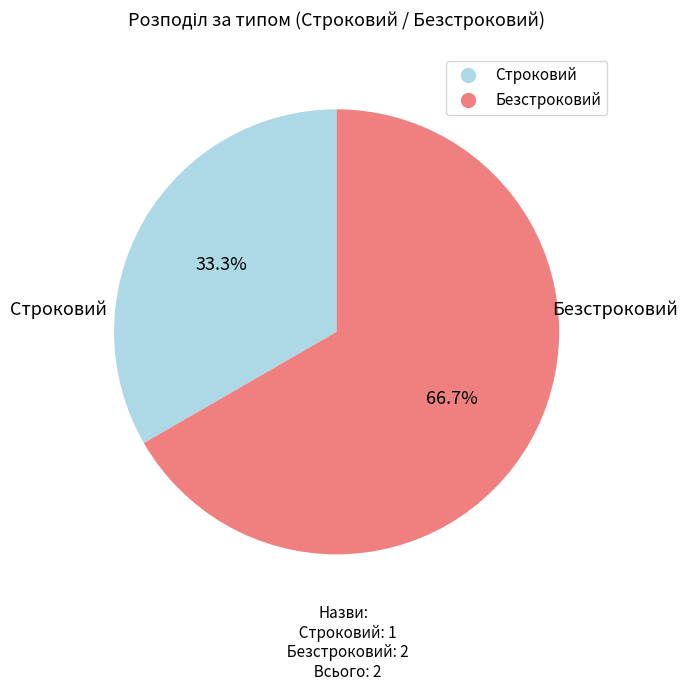

Does any single category account for the majority?

Yes